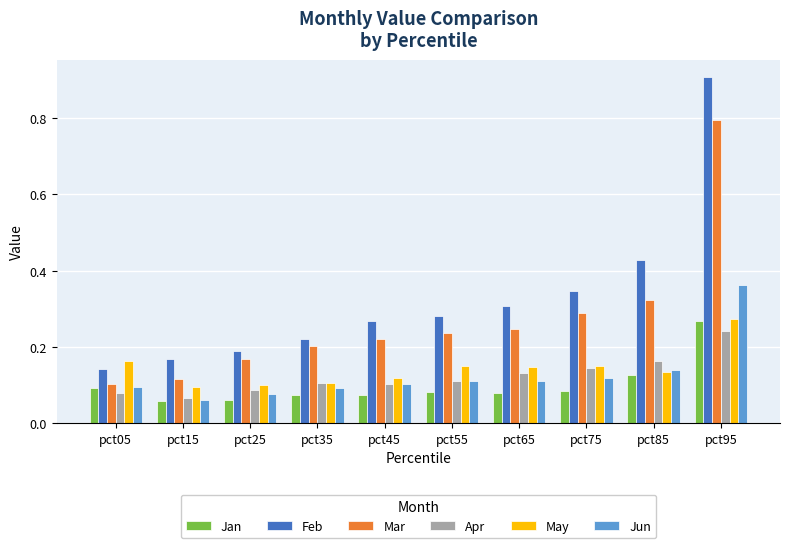

The value of Mar at pct65 is 0.2. True or false?

True